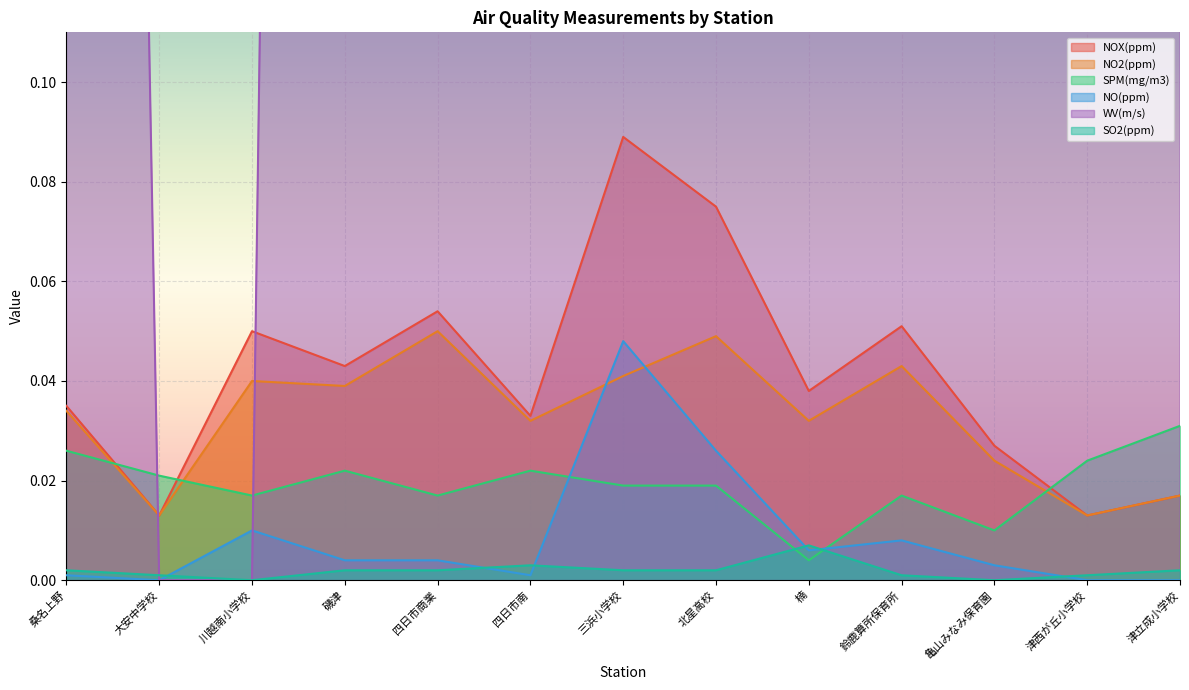

The SO2(ppm) series shows 0.0 at 大安中学校. True or false?

False